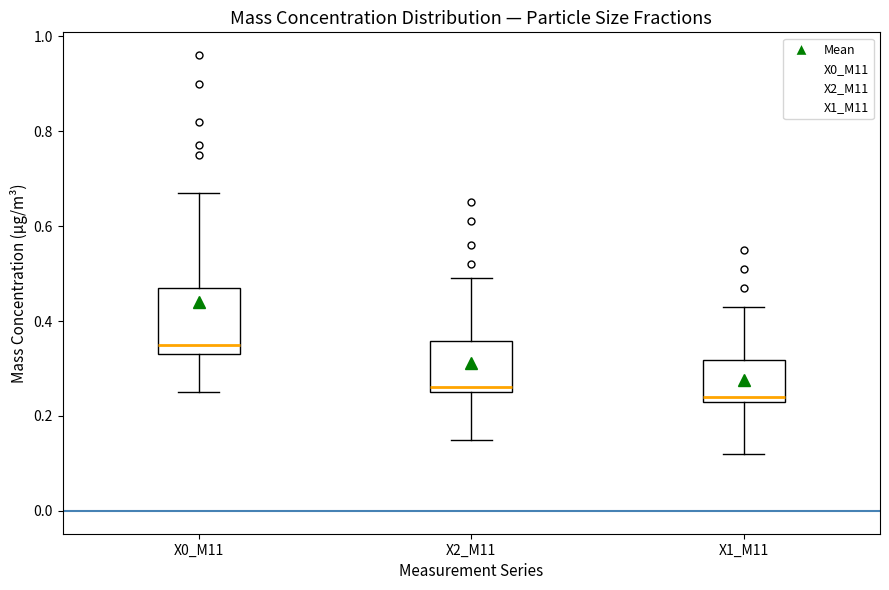

Where is the upper edge of the box for X1_M11 on the y-axis? The values are not printed on the chart, so give them approximately, as read against the axis.

0.32